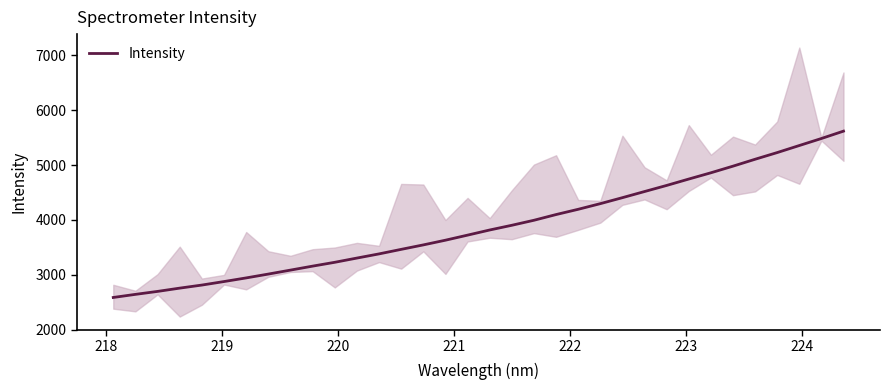

What is the lowest value of the Intensity series?

2587.1